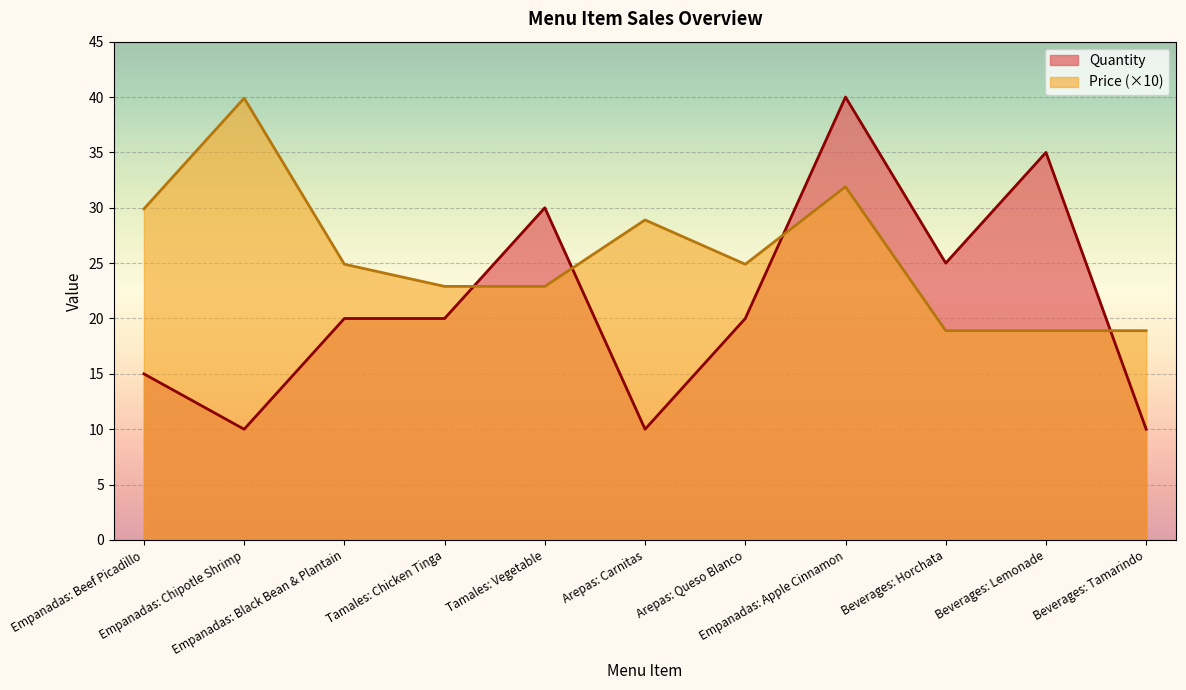

Reading left to right, transcribe all the data shown in this chart.

Quantity: Empanadas: Beef Picadillo=15.0	Empanadas: Chipotle Shrimp=10.0	Empanadas: Black Bean & Plantain=20.0	Tamales: Chicken Tinga=20.0	Tamales: Vegetable=30.0	Arepas: Carnitas=10.0	Arepas: Queso Blanco=20.0	Empanadas: Apple Cinnamon=40.0	Beverages: Horchata=25.0	Beverages: Lemonade=35.0	Beverages: Tamarindo=10.0
Price: Empanadas: Beef Picadillo=29.9	Empanadas: Chipotle Shrimp=39.9	Empanadas: Black Bean & Plantain=24.9	Tamales: Chicken Tinga=22.9	Tamales: Vegetable=22.9	Arepas: Carnitas=28.9	Arepas: Queso Blanco=24.9	Empanadas: Apple Cinnamon=31.9	Beverages: Horchata=18.9	Beverages: Lemonade=18.9	Beverages: Tamarindo=18.9